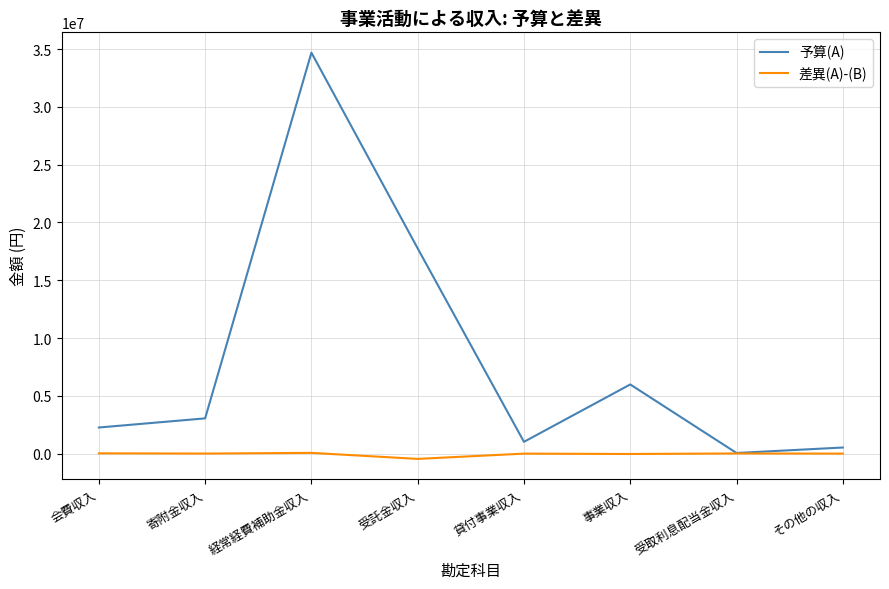

Between 寄附金収入 and 受託金収入, which series saw the biggest shift?

予算(A)